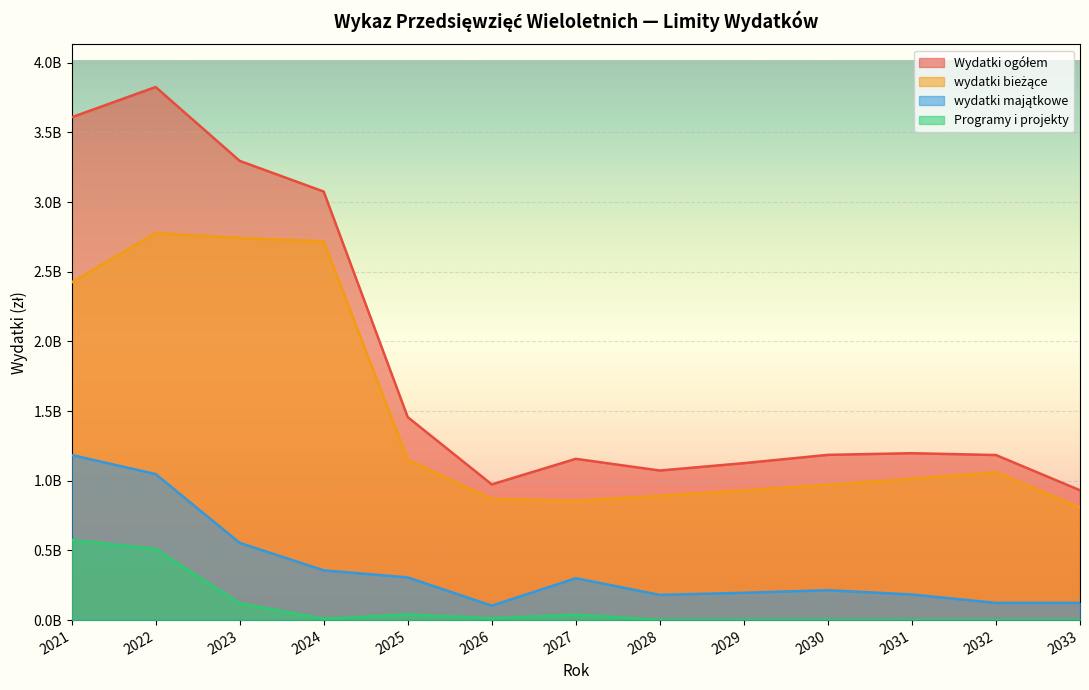

How many distinct data groups are displayed?

4